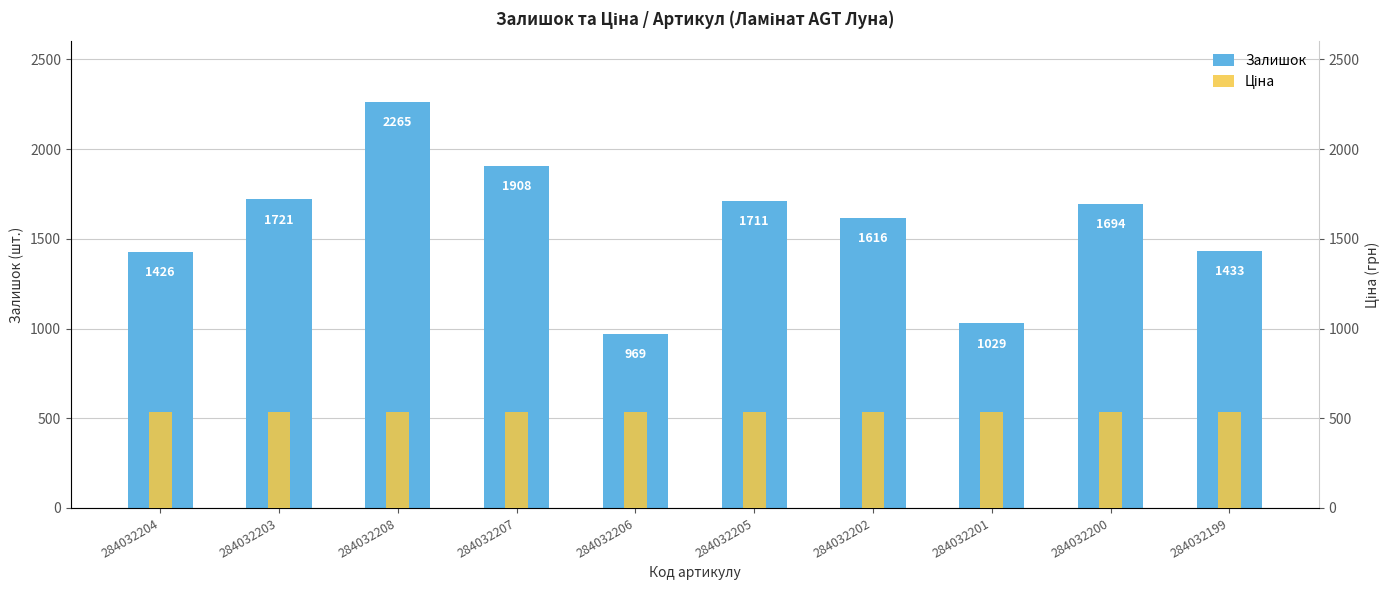

Between 284032200 and 284032204, which is larger?

284032200